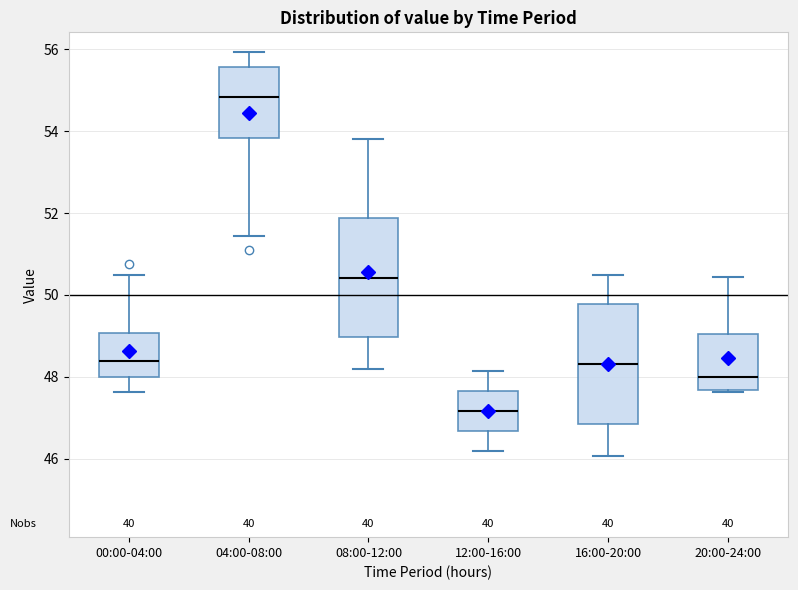

Reading left to right, read every box against the y-axis: the position of its median line, the range the box covers, and the ends of its whiskers. The values are not printed on the chart, so give them approximately, as read against the axis.

00:00-04:00: median 48.4, box 48.0 to 49.0, whiskers 47.6 to 50.6
04:00-08:00: median 54.8, box 53.8 to 55.6, whiskers 51.4 to 56.0
08:00-12:00: median 50.4, box 49.0 to 51.8, whiskers 48.2 to 53.8
12:00-16:00: median 47.2, box 46.6 to 47.6, whiskers 46.2 to 48.2
16:00-20:00: median 48.4, box 46.8 to 49.8, whiskers 46.0 to 50.4
20:00-24:00: median 48.0, box 47.6 to 49.0, whiskers 47.6 (just below the box's lower edge) to 50.4